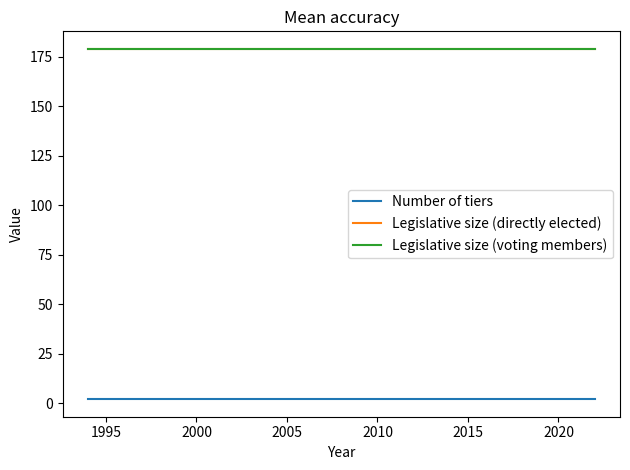

Does the chart have visible grid lines?

No